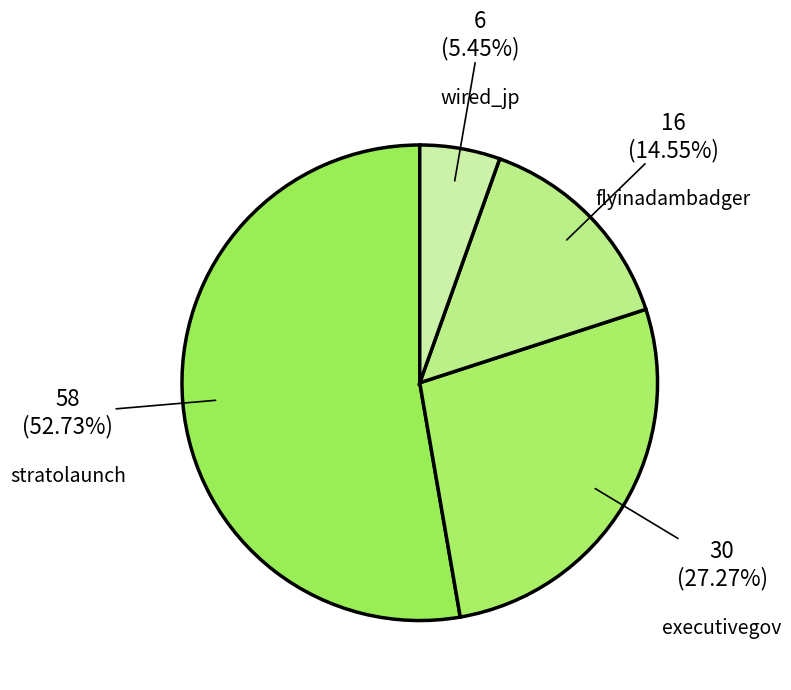

To the nearest percent, what is the average slice percentage?

25%